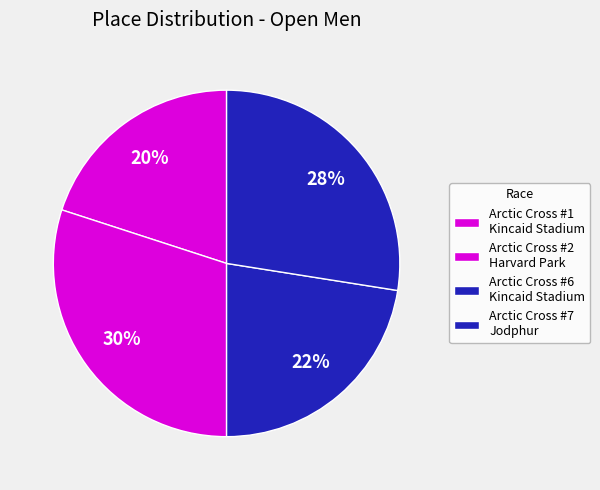

Count the number of slices in the pie.

4